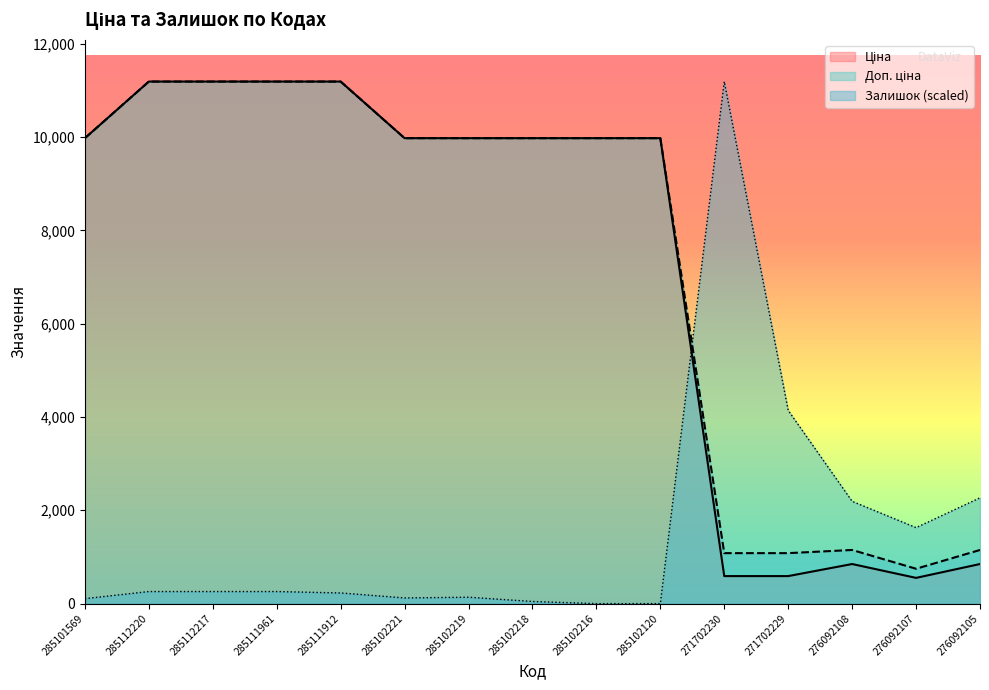

Between 285102218 and 276092105, which series saw the biggest shift?

Ціна